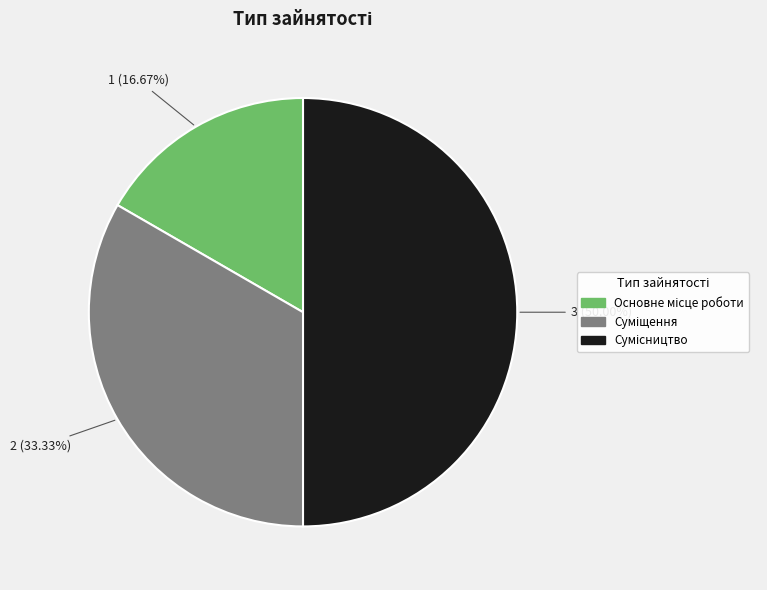

Count the number of slices in the pie.

3